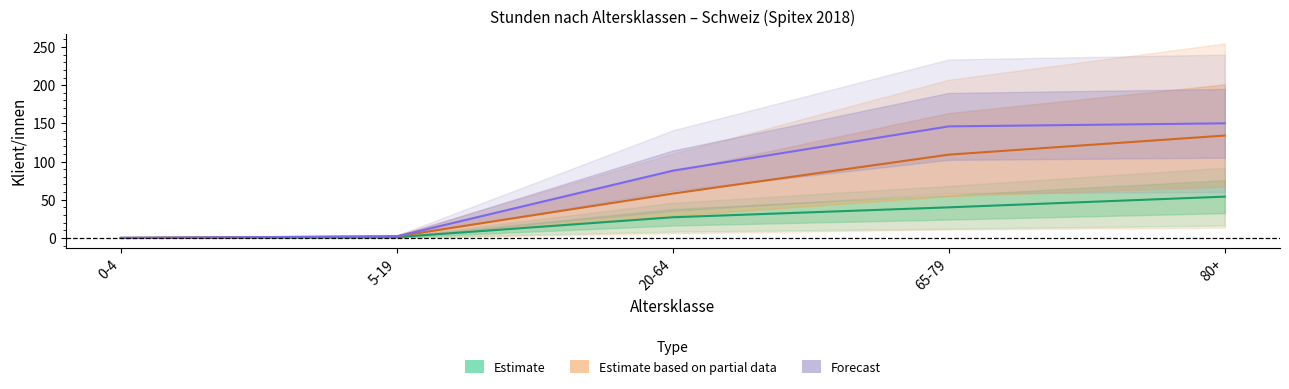

Does the chart have visible grid lines?

No